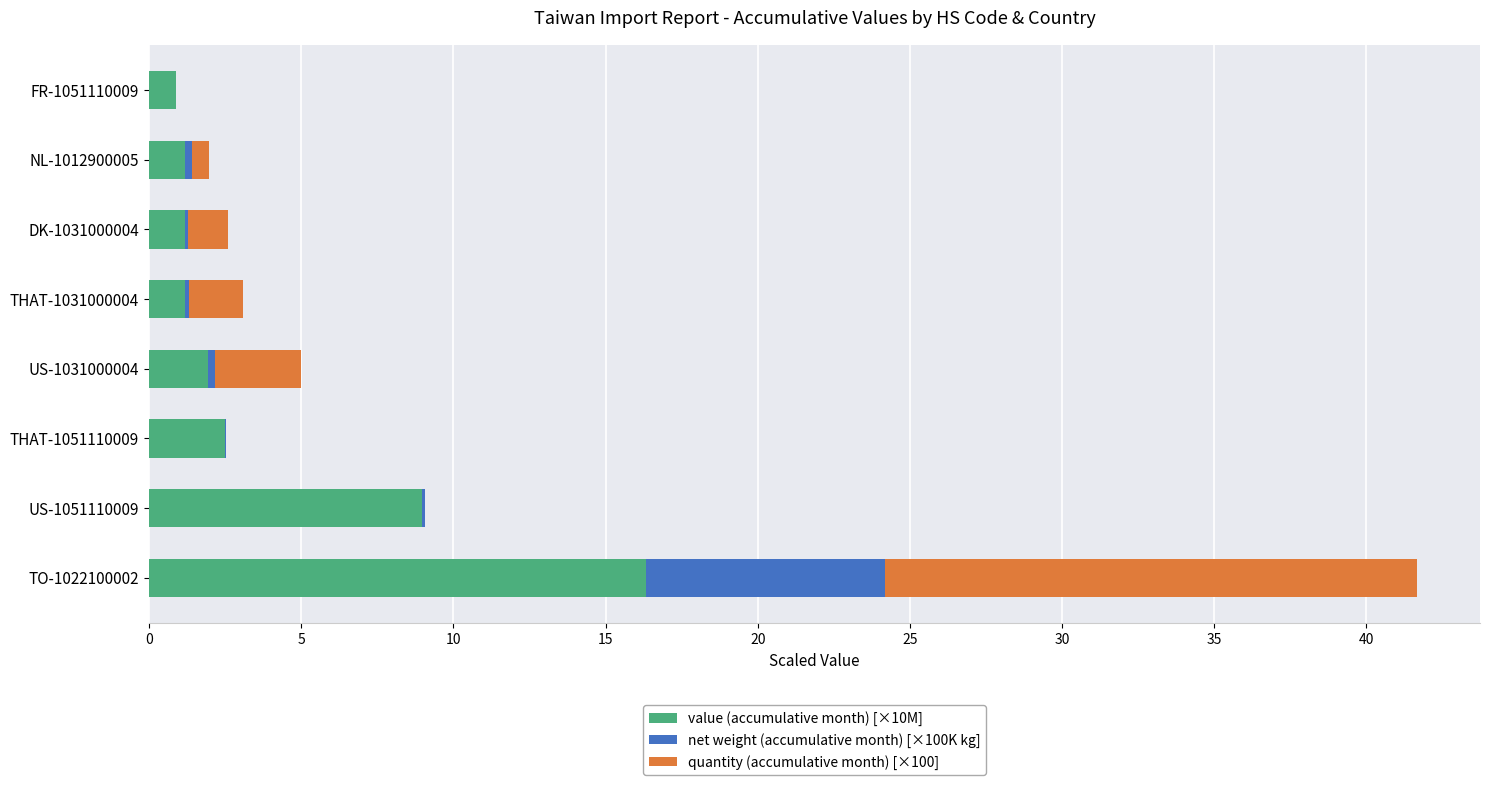

What is the highest value of the value (accumulative month) [×10M] series?

16.3